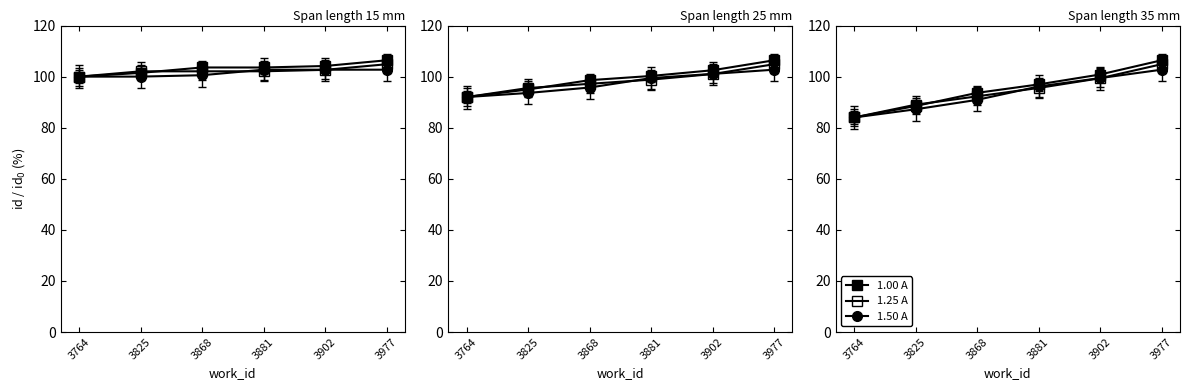

The value of 1.00 A at 3868 is 129.2. True or false?

False